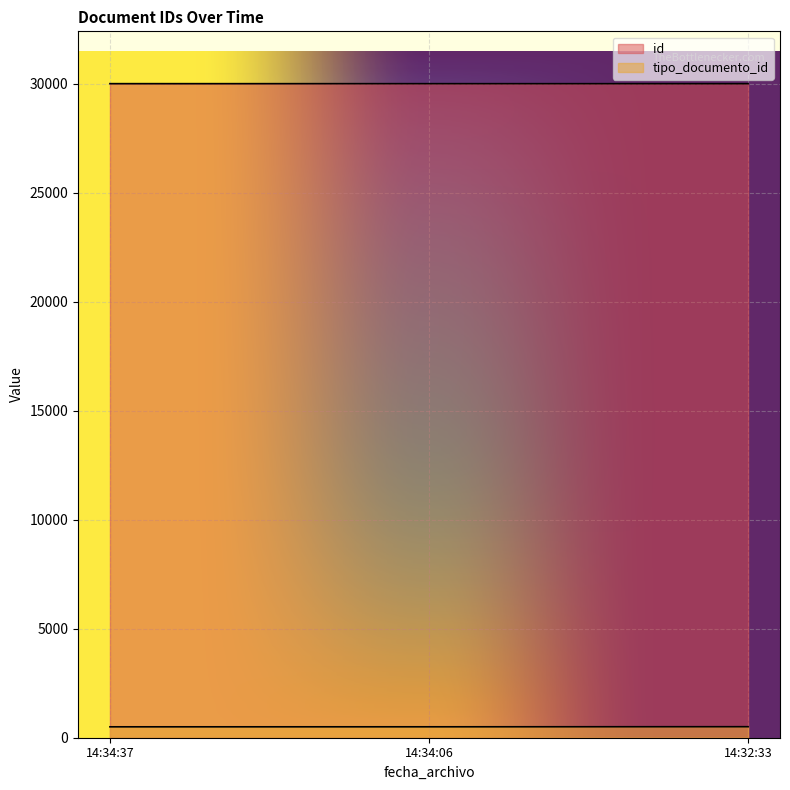

How many data points does each series have?

3